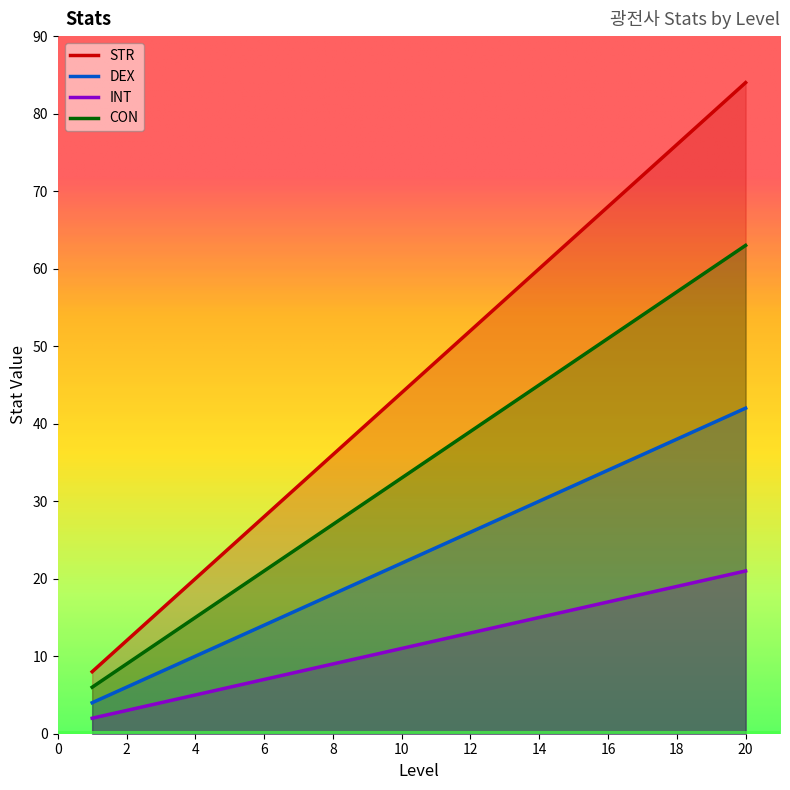

Between 2 and 15, which is larger?

15